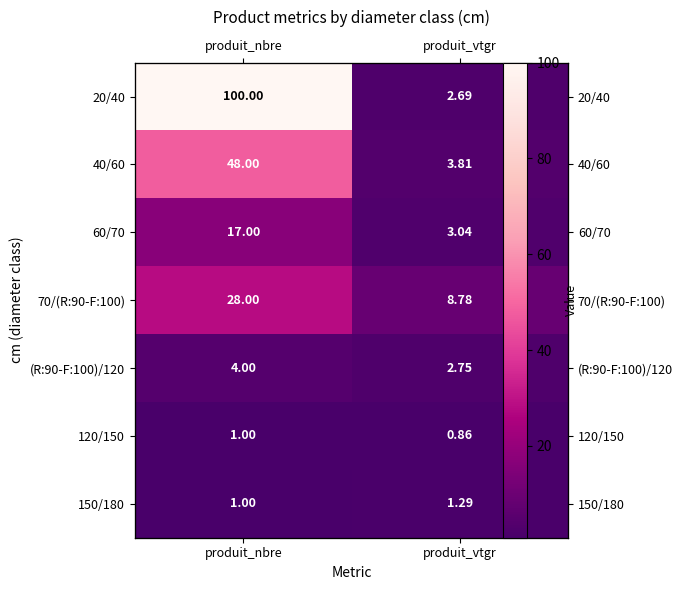

At how many categories does at least one series exceed 79?

1